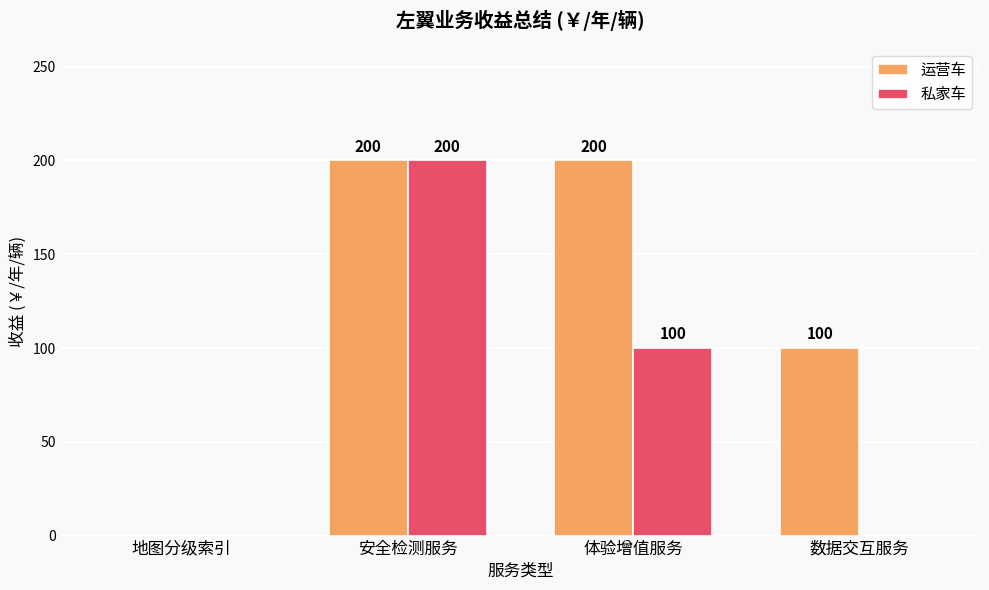

Is it true that 私家车 equals 135 at 数据交互服务?

False